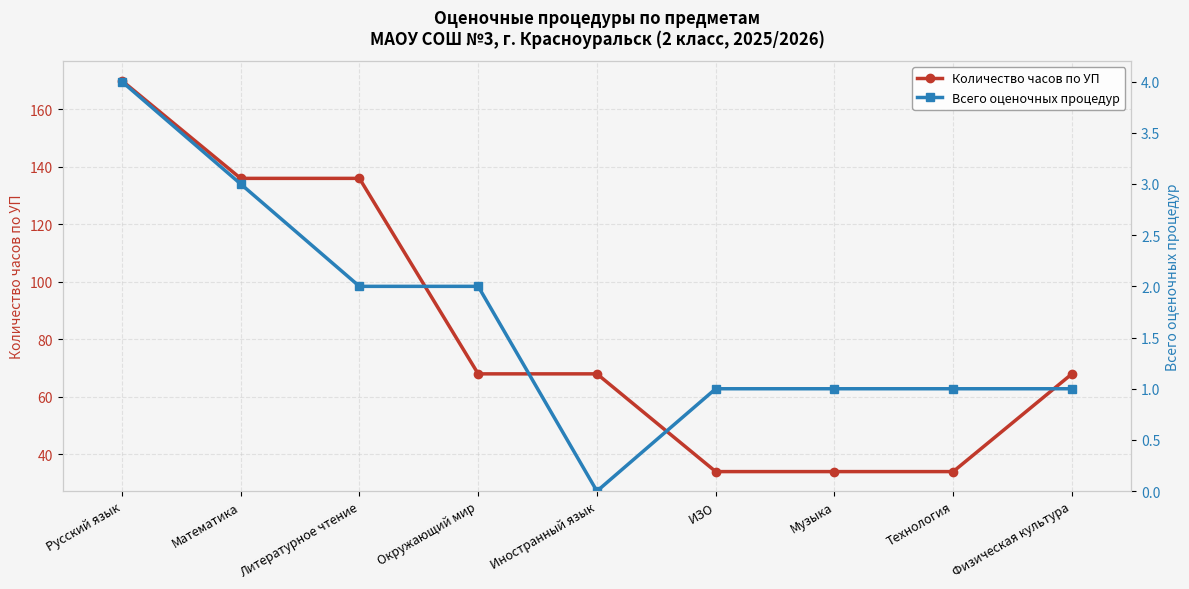

Rank the series by their average value, from highest to lowest.

Количество часов по УП, Всего оценочных процедур